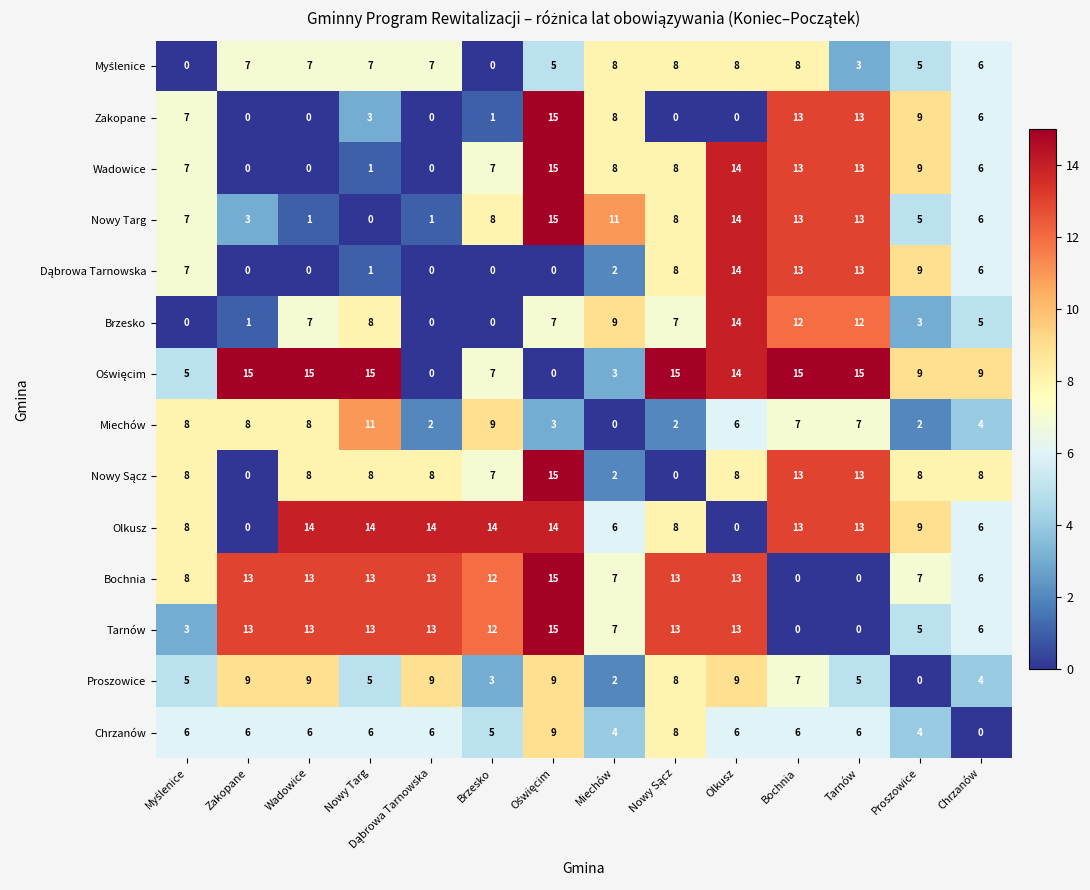

What is the difference between the highest and lowest values at Nowy Targ?

15